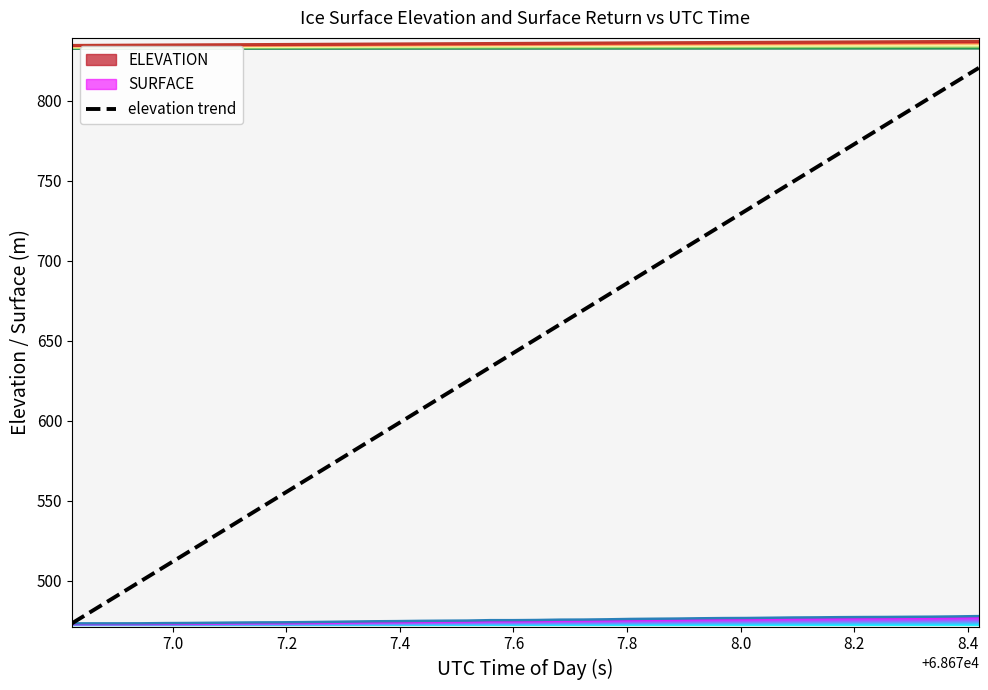

What is the average value?

646.8